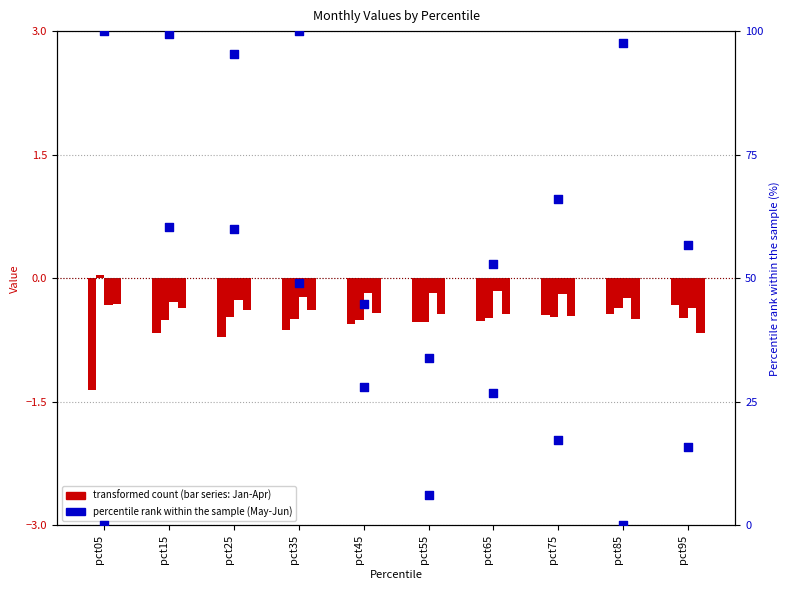

Is the value of May at pct65 greater than the value of Jan at pct45?

Yes